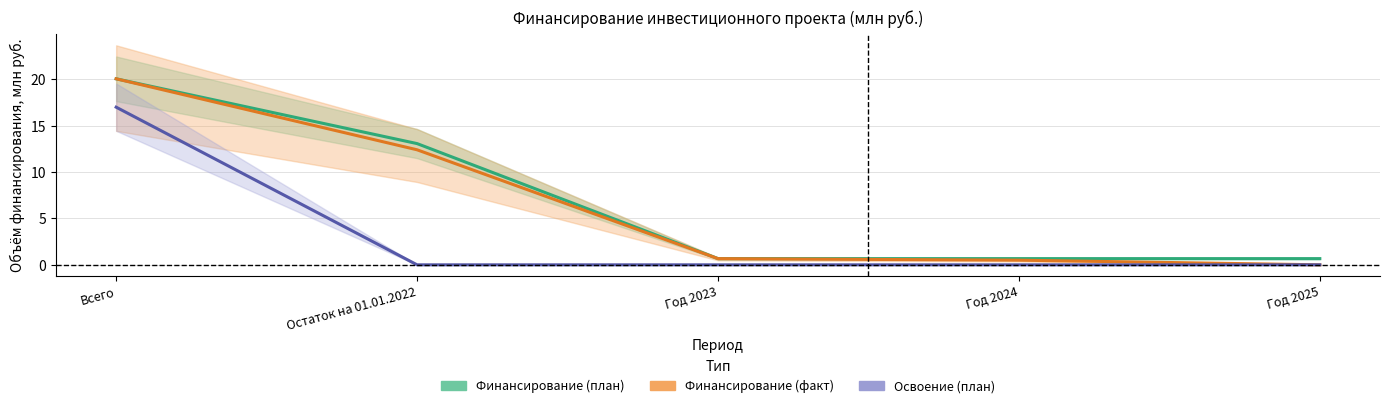

True or false: Освоение (план) and Финансирование (план) cross at least once.

False